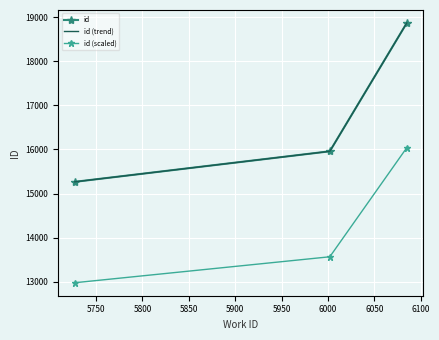

What is the value of the id (trend) point at the 3rd from the left?

18870.0